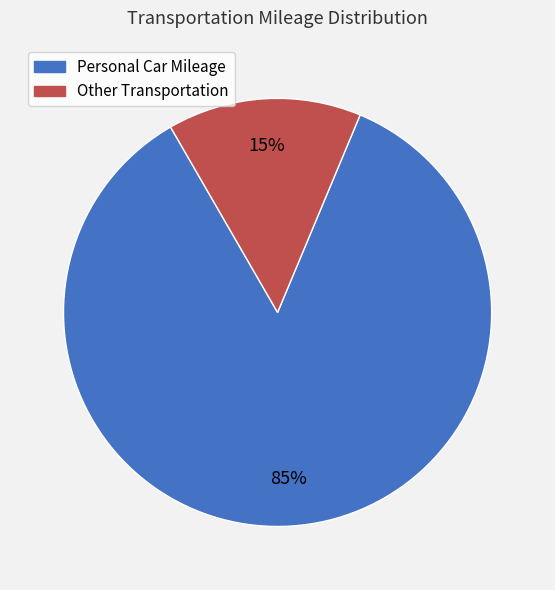

Which slice is the largest?

Personal Car Mileage